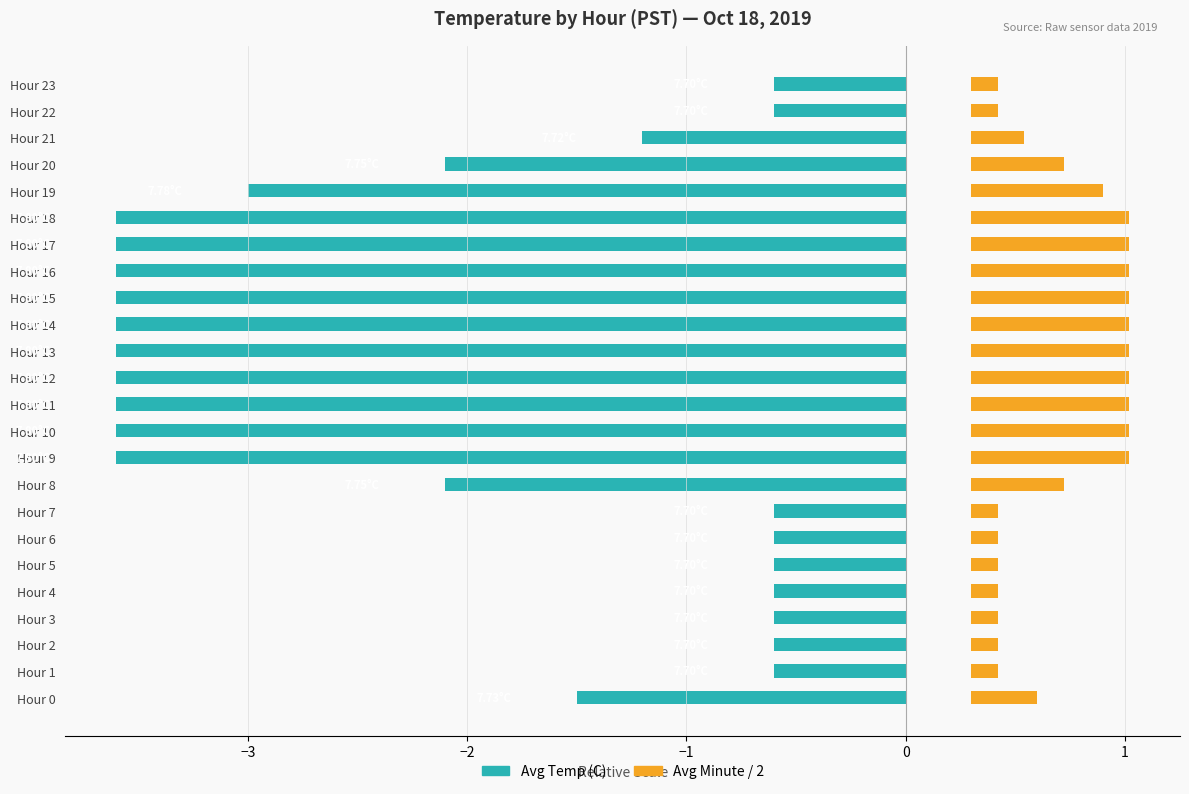

What position from the right is 17?

7